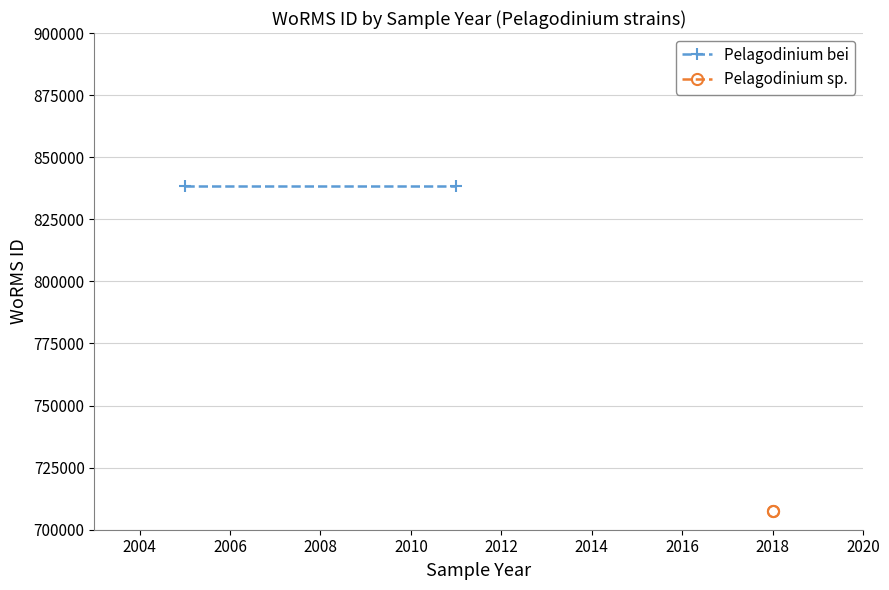

What is the sum of all Pelagodinium bei values?

1676544